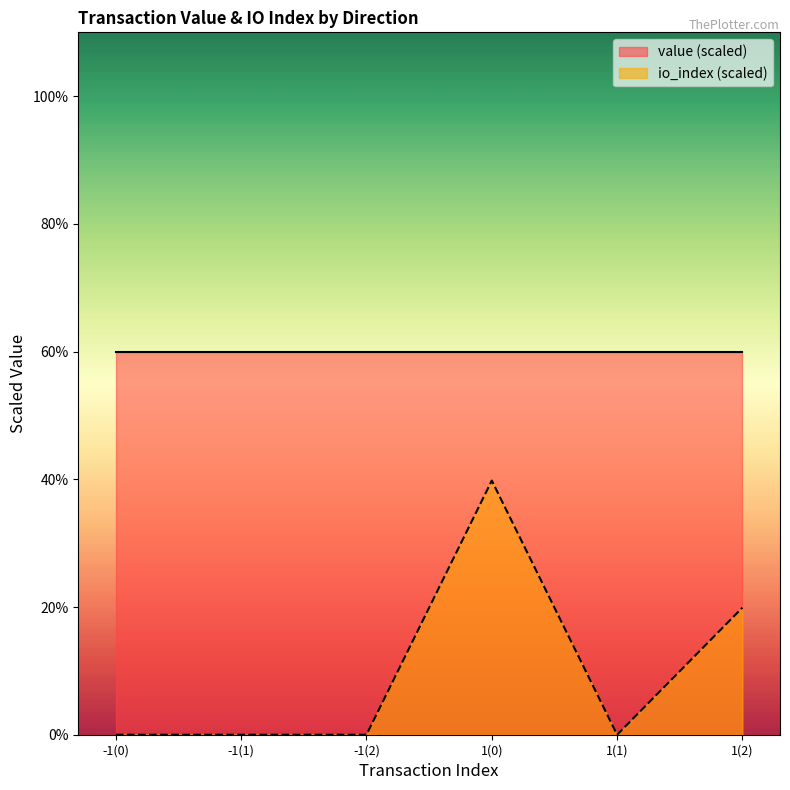

What is the difference between the highest and lowest values at 1(0)?

20.2